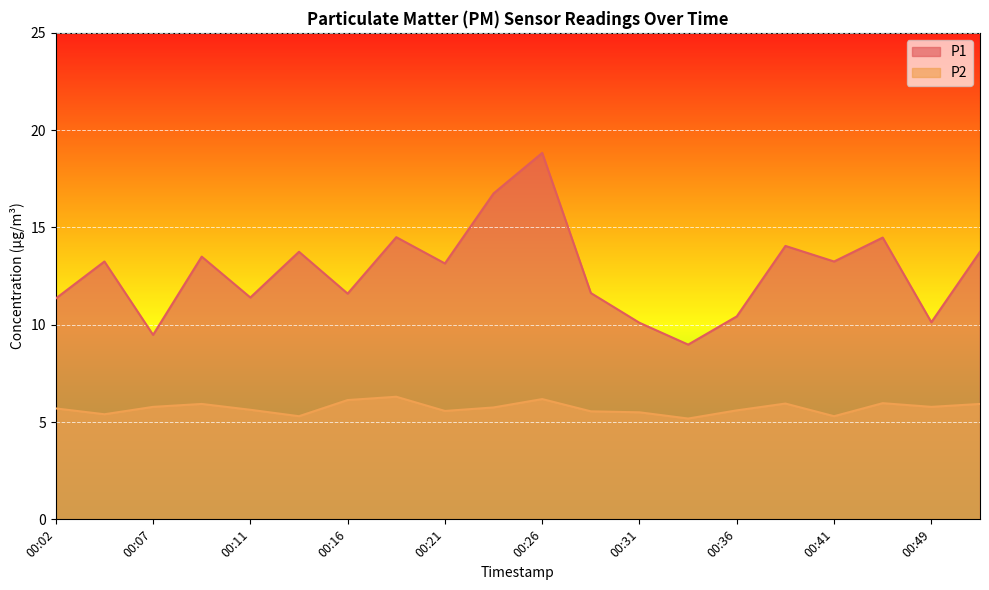

What is the difference between the P1 values at 00:09 and 00:26?

5.3